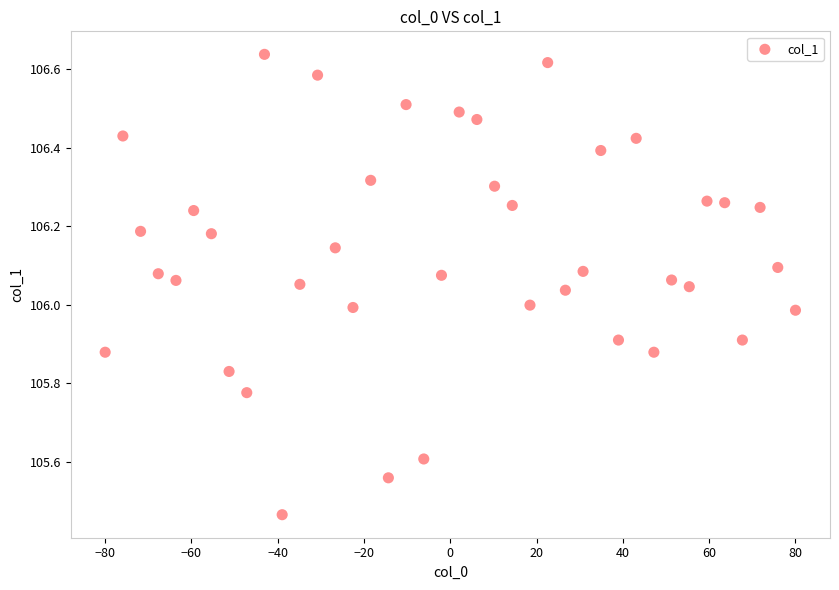

What is the range of X values (max minus min)?

160.0